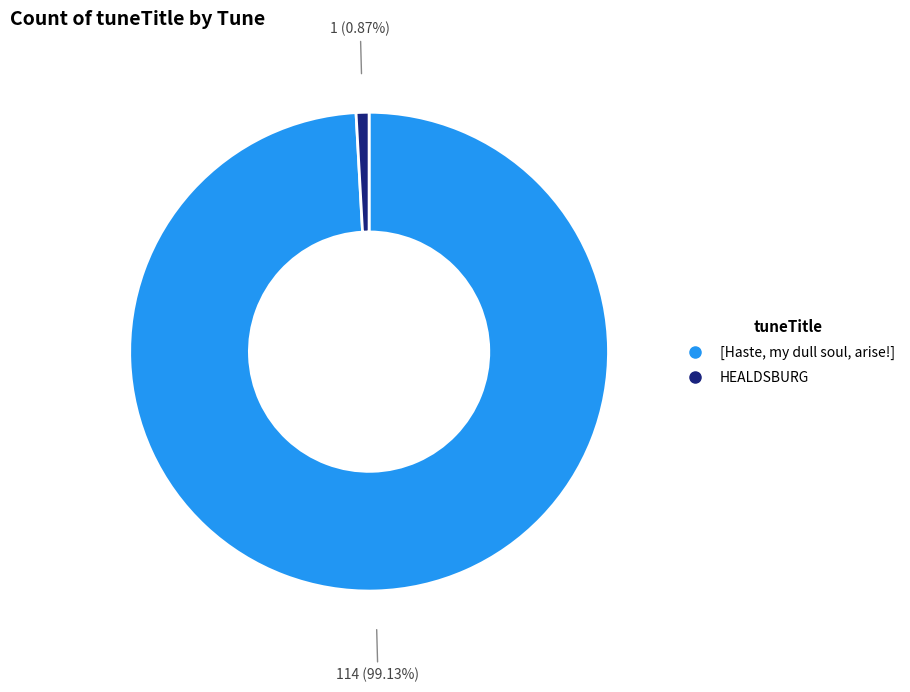

Which has a higher value, HEALDSBURG or [Haste, my dull soul, arise!]?

[Haste, my dull soul, arise!]